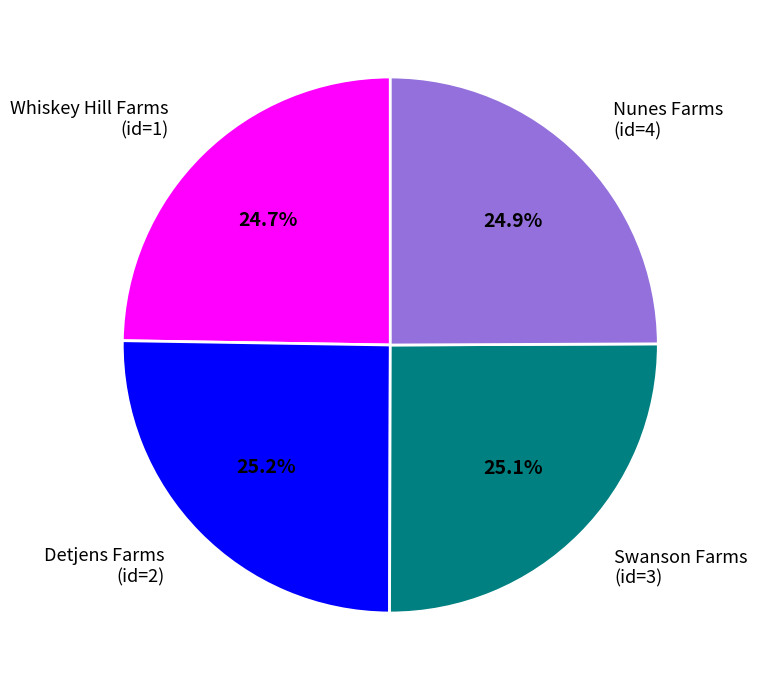

What is the ratio of the value at Nunes Farms (id=4) to the value at Whiskey Hill Farms (id=1)?

1.0